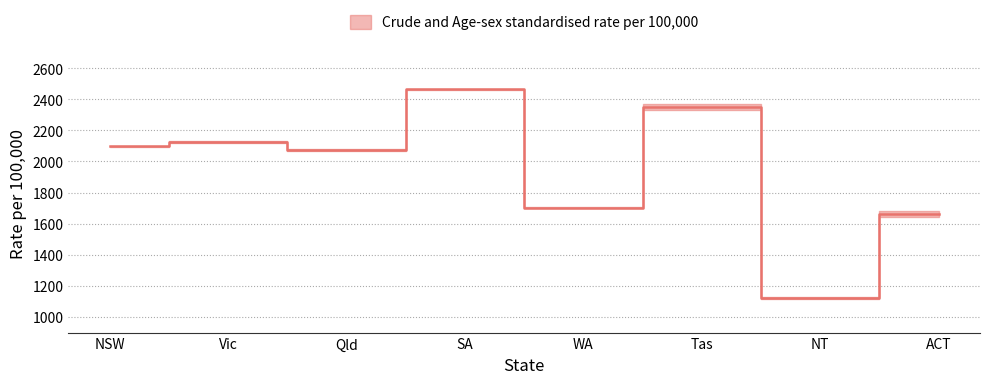

The chart shows a value of 1662.0 at ACT. True or false?

True